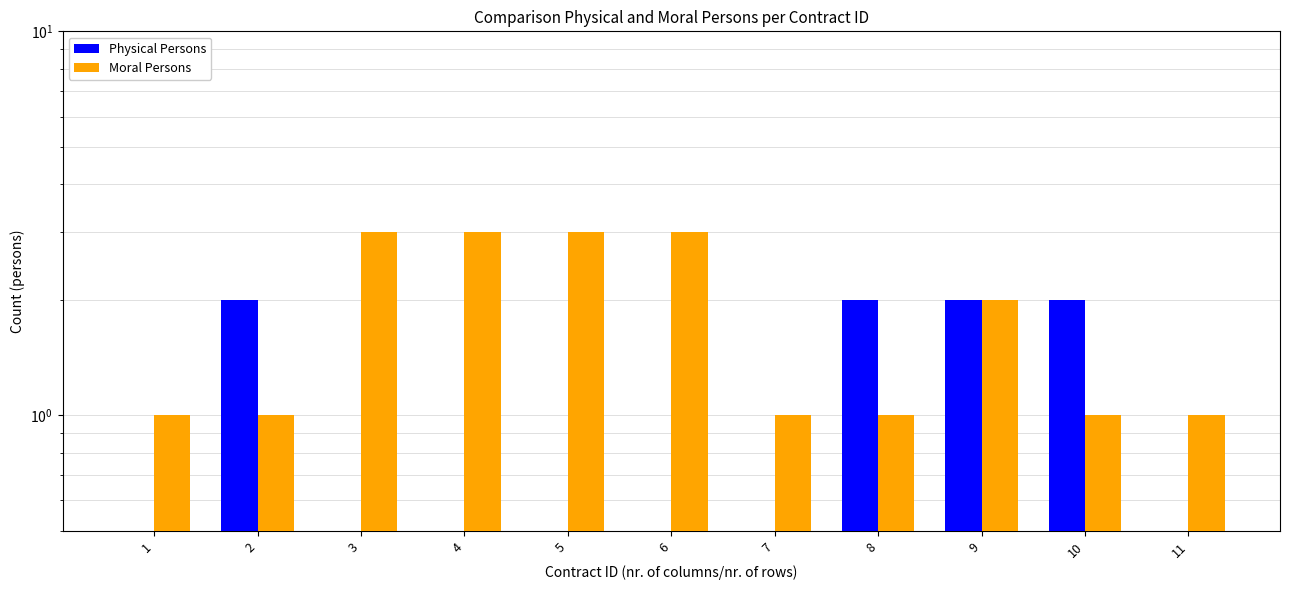

How many bars are there in each group?

2